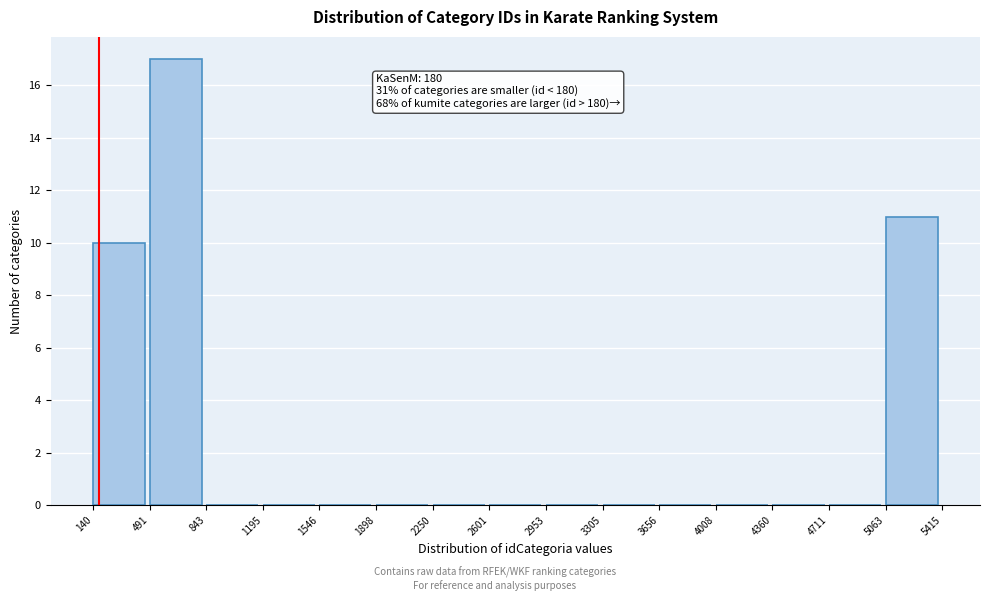

Over which range of the x-axis is the bar tallest?

491 to 843